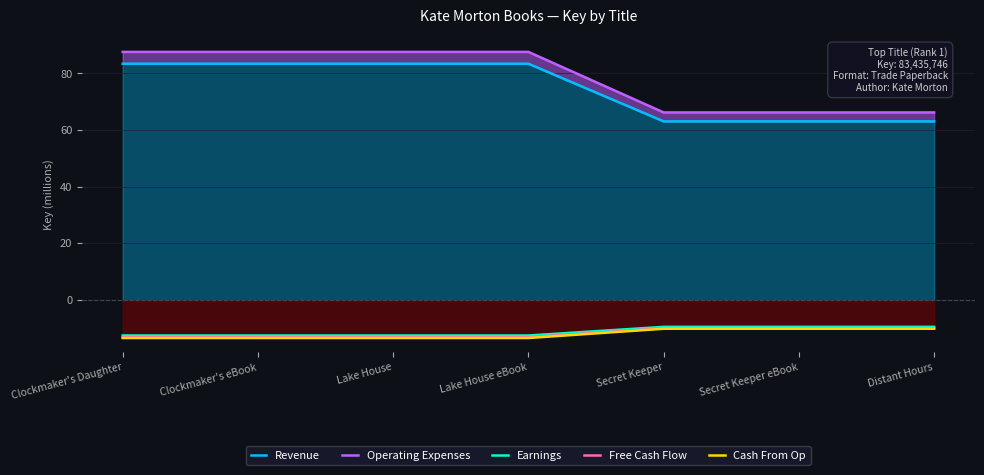

How many distinct data groups are displayed?

5